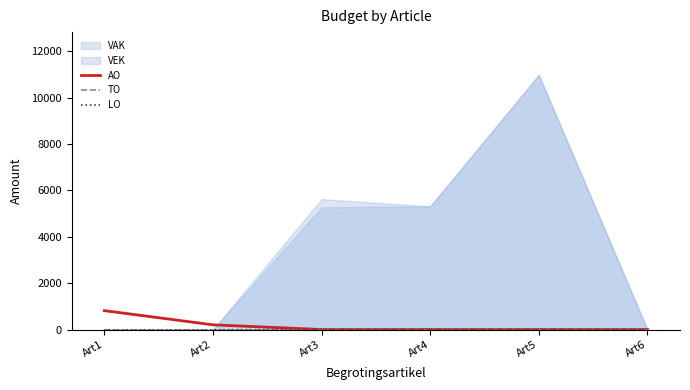

True or false: AO and TO cross at least once.

False